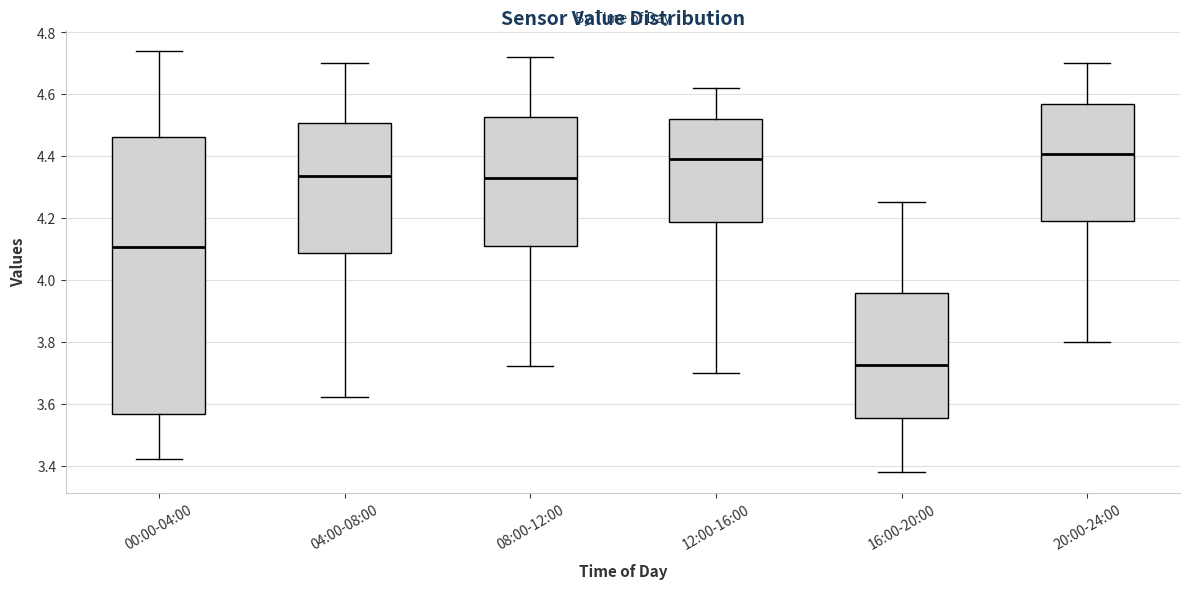

Comparing the boxes themselves (not the whiskers), which one is the tallest?

00:00-04:00